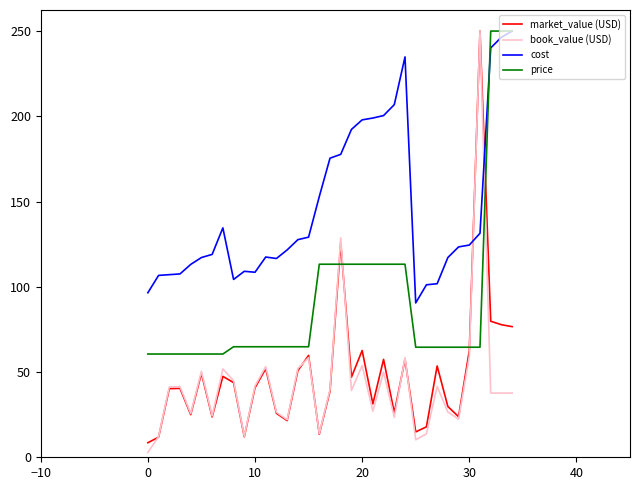

What is the lowest value of the market_value (USD) series?

8.5